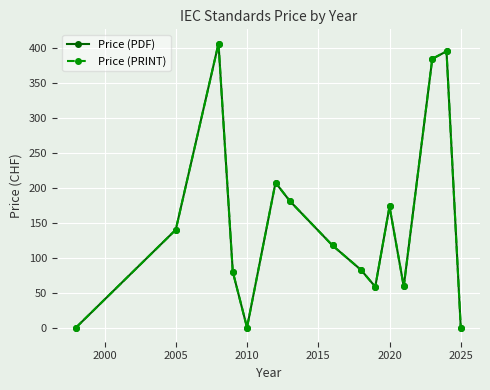

Is this an area chart (filled region under the line)?

No